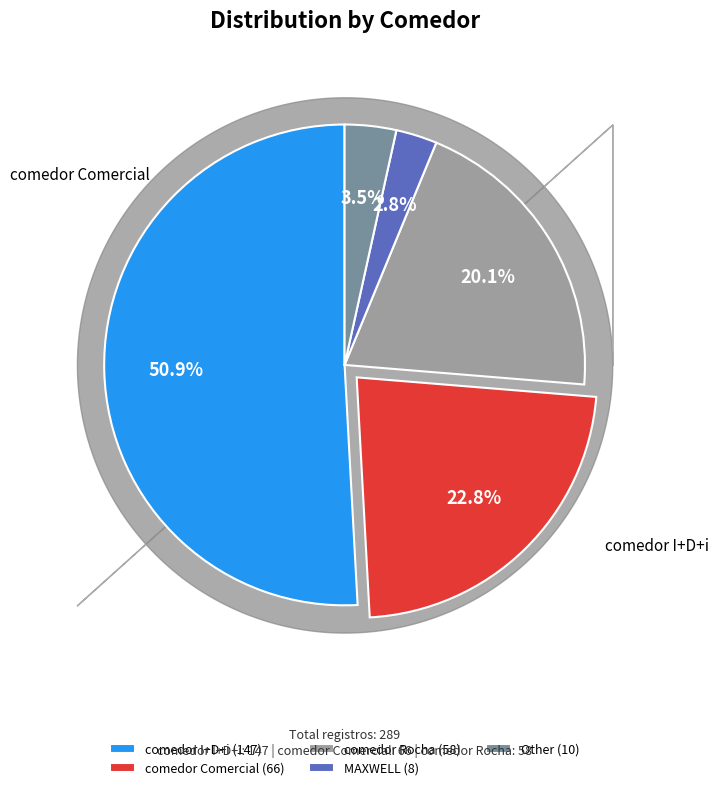

Is there any slice that represents more than half of the pie?

Yes